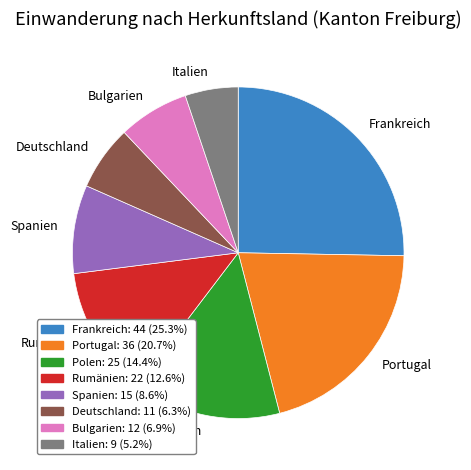

What is the ratio of the value at Rumänien to the value at Italien?

2.4